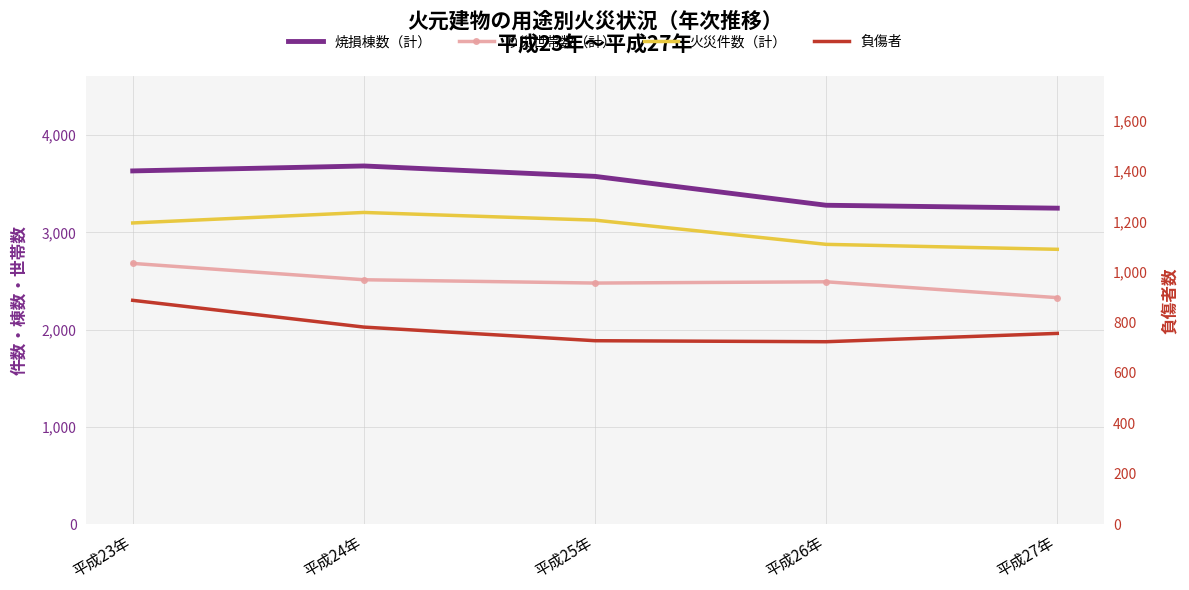

What is the total value across all series at 平成27年?

9163